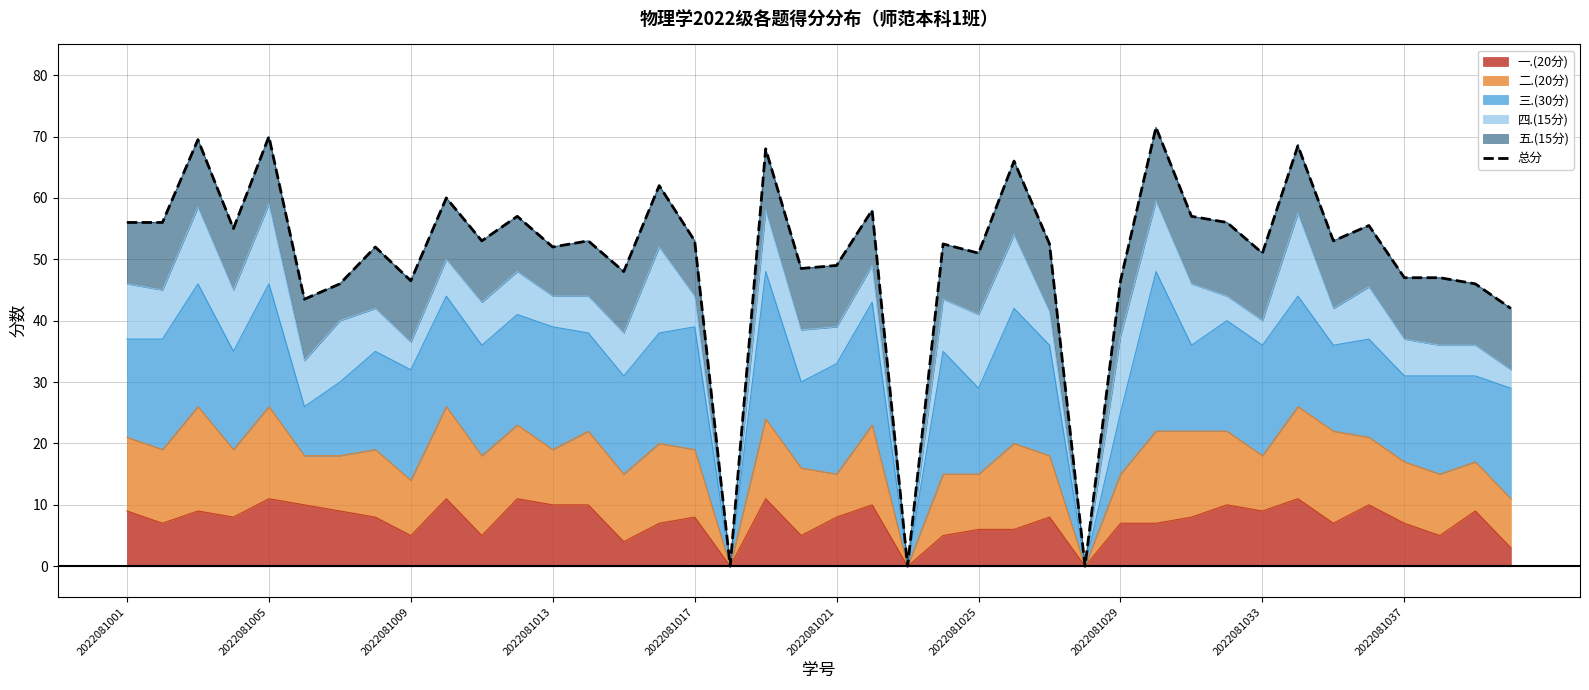

How many positive values are there?

37